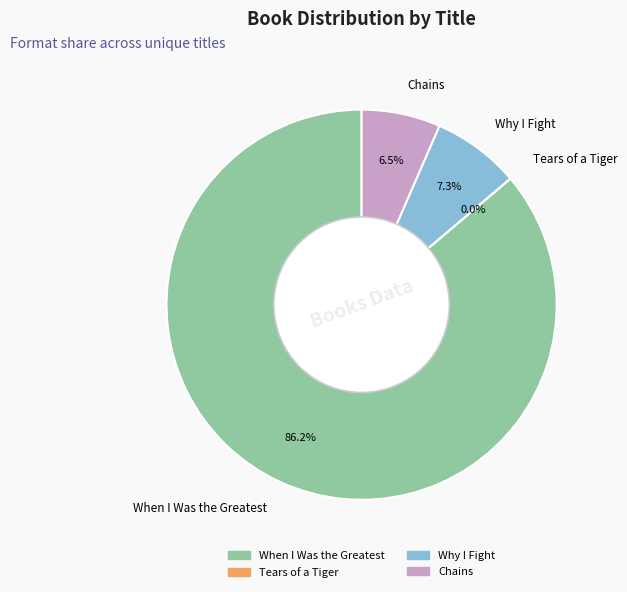

How much of the chart is everything except Why I Fight?

92.7%